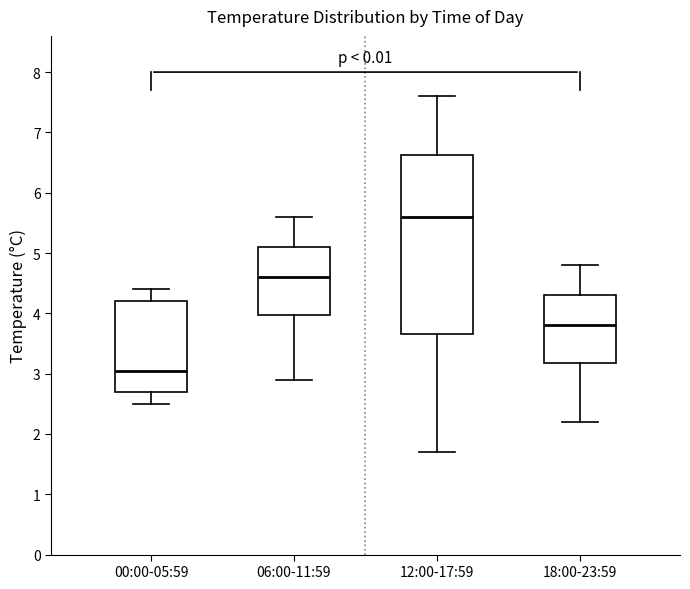

Where does the lower whisker of the box for 18:00-23:59 end on the y-axis? The values are not printed on the chart, so give them approximately, as read against the axis.

2.2